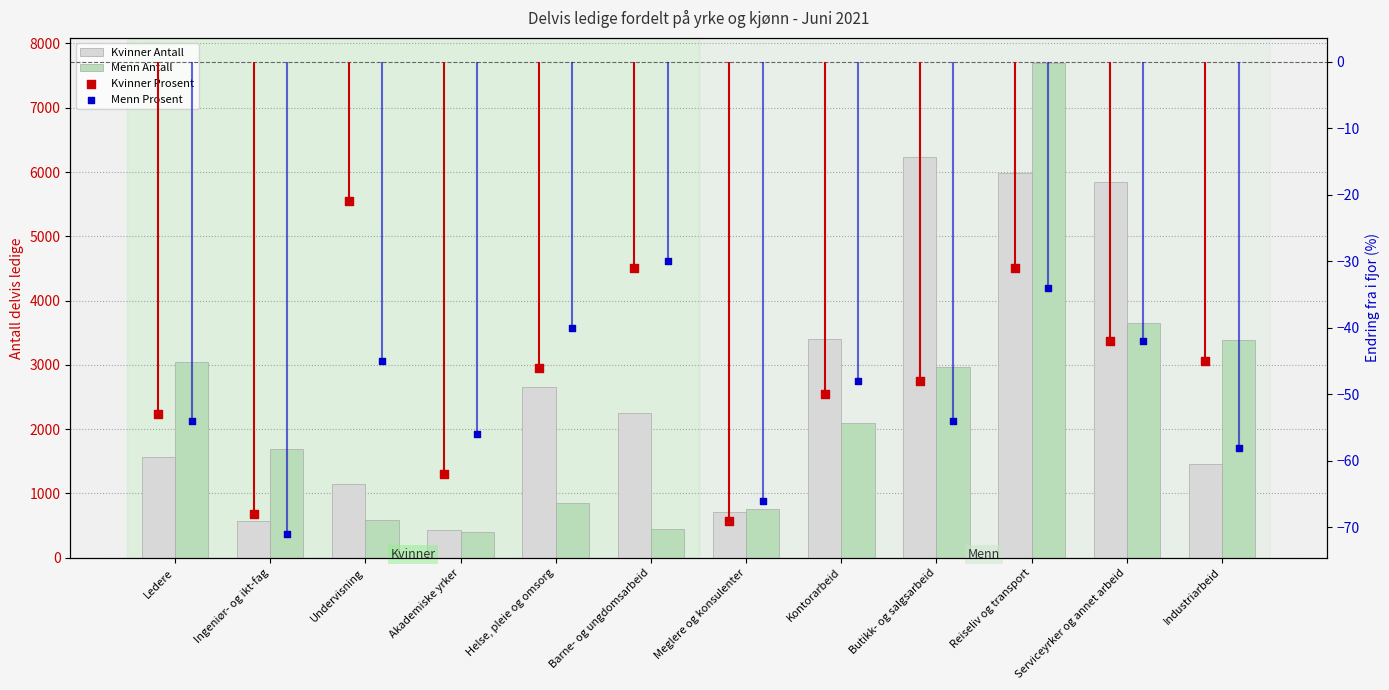

What is the total value across all series at Serviceyrker og annet arbeid?

9420